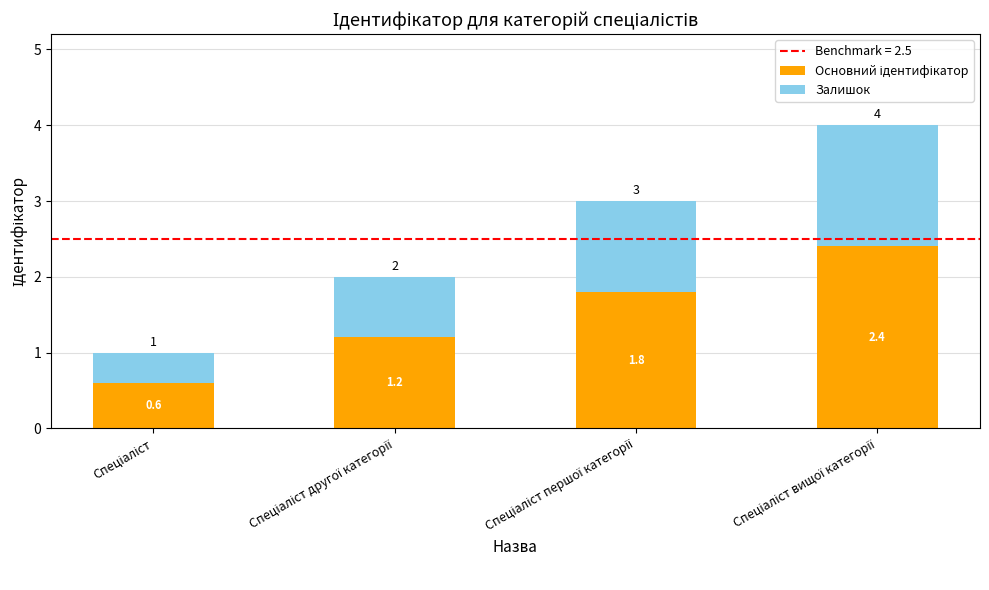

Count the number of data series in this chart.

2